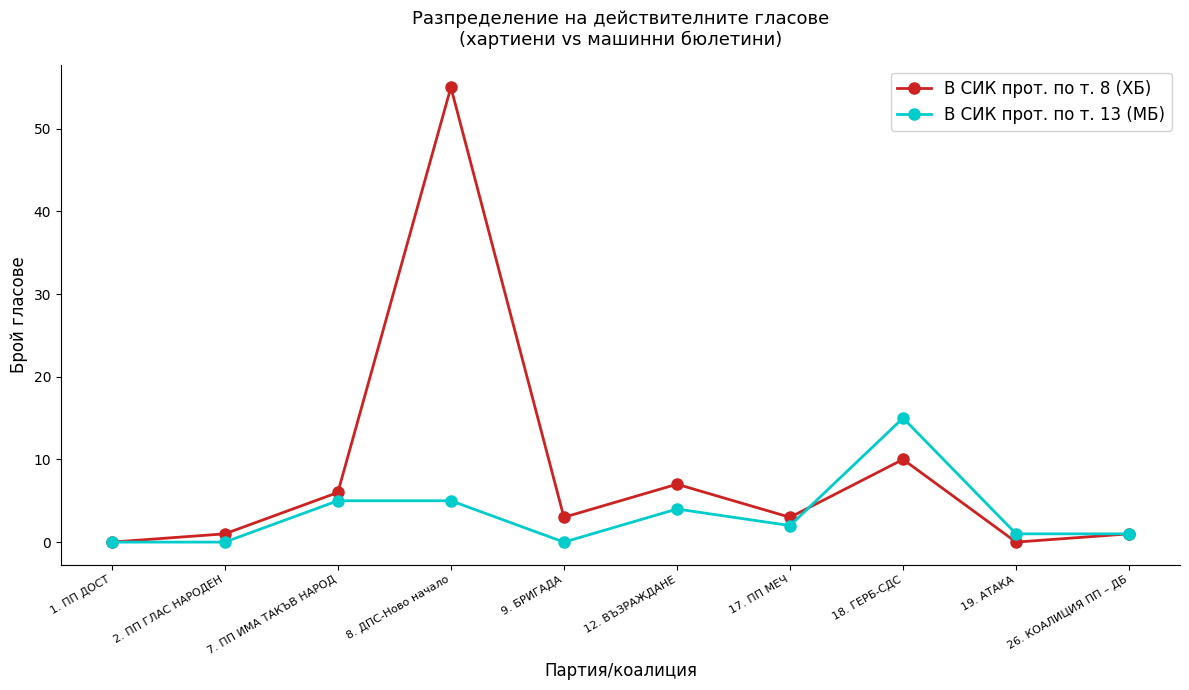

Reading left to right, list all the values displayed in this chart.

В СИК прот. по т. 8 (ХБ): 1. ПП ДОСТ=0	2. ПП ГЛАС НАРОДЕН=1	7. ПП ИМА ТАКЪВ НАРОД=6	8. ДПС-Ново начало=55	9. БРИГАДА=3	12. ВЪЗРАЖДАНЕ=7	17. ПП МЕЧ=3	18. ГЕРБ-СДС=10	19. АТАКА=0	26. КОАЛИЦИЯ ПП – ДБ=1
В СИК прот. по т. 13 (МБ): 1. ПП ДОСТ=0	2. ПП ГЛАС НАРОДЕН=0	7. ПП ИМА ТАКЪВ НАРОД=5	8. ДПС-Ново начало=5	9. БРИГАДА=0	12. ВЪЗРАЖДАНЕ=4	17. ПП МЕЧ=2	18. ГЕРБ-СДС=15	19. АТАКА=1	26. КОАЛИЦИЯ ПП – ДБ=1